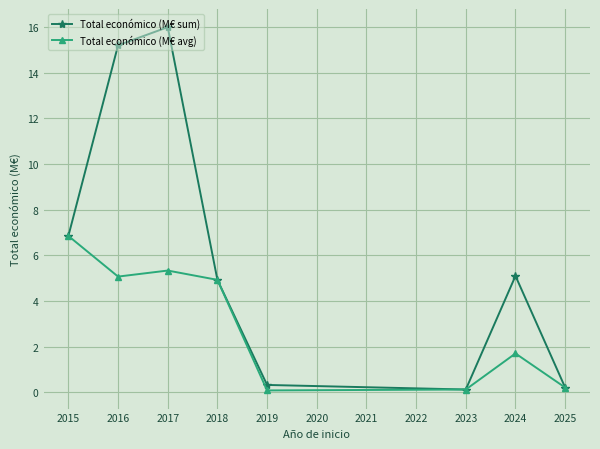

List the series in order of their peak value, highest first.

Total económico (M€ sum), Total económico (M€ avg)